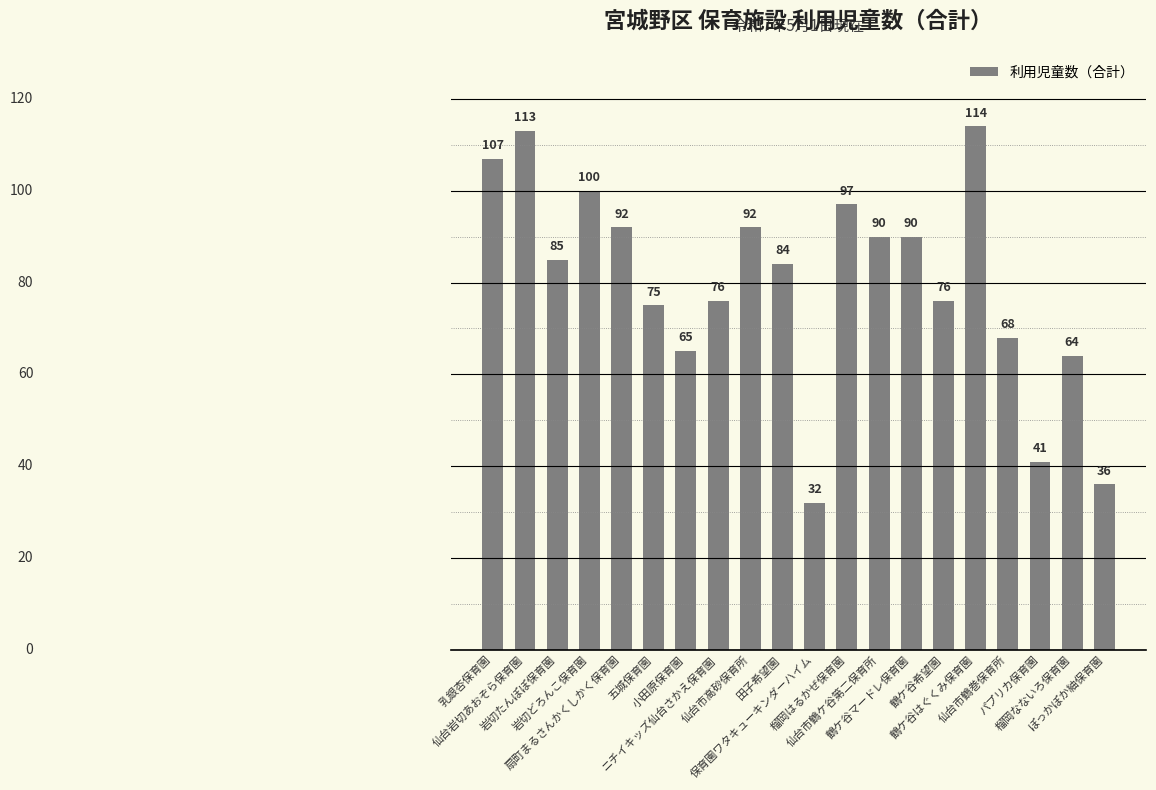

Where is the data nearest to the value 73?

五城保育園